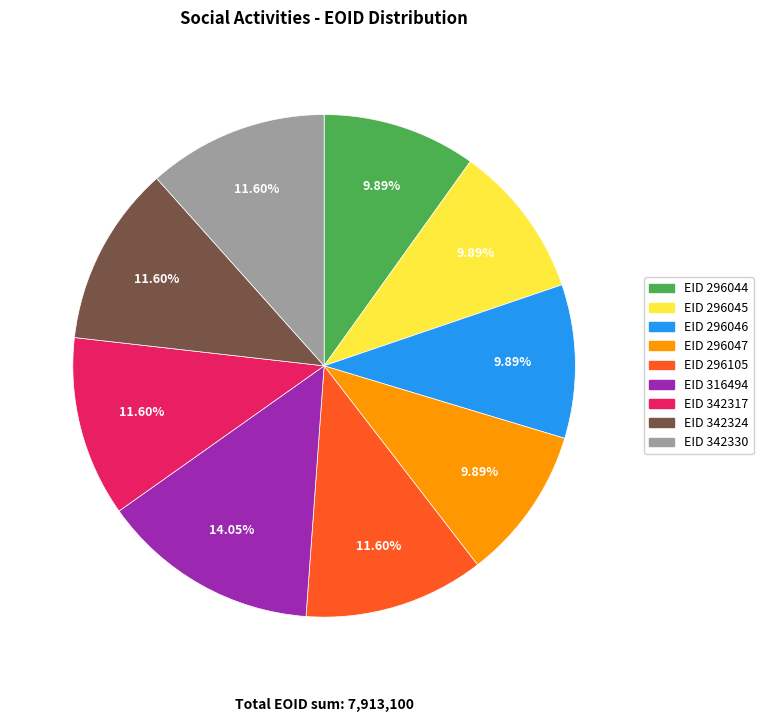

To the nearest percent, what is the average slice percentage?

11%